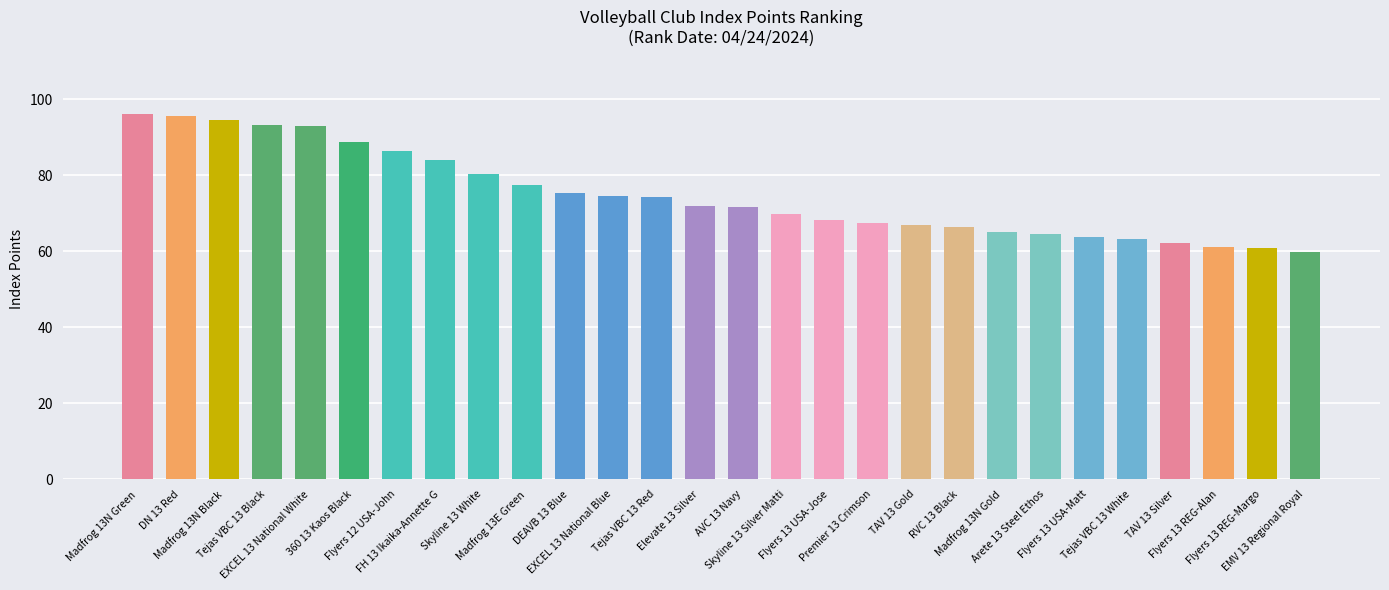

Does the chart contain any negative values?

No